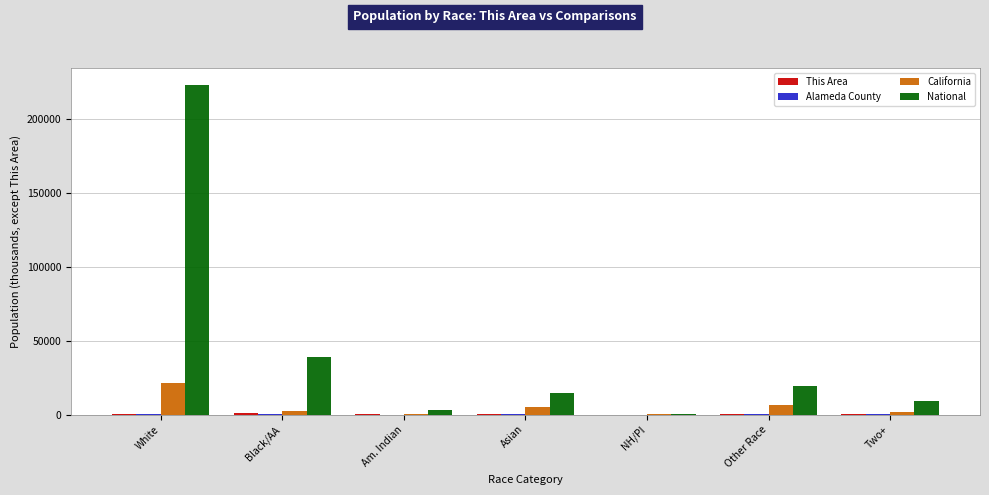

The value of National at Other Race is 19107.4. True or false?

True